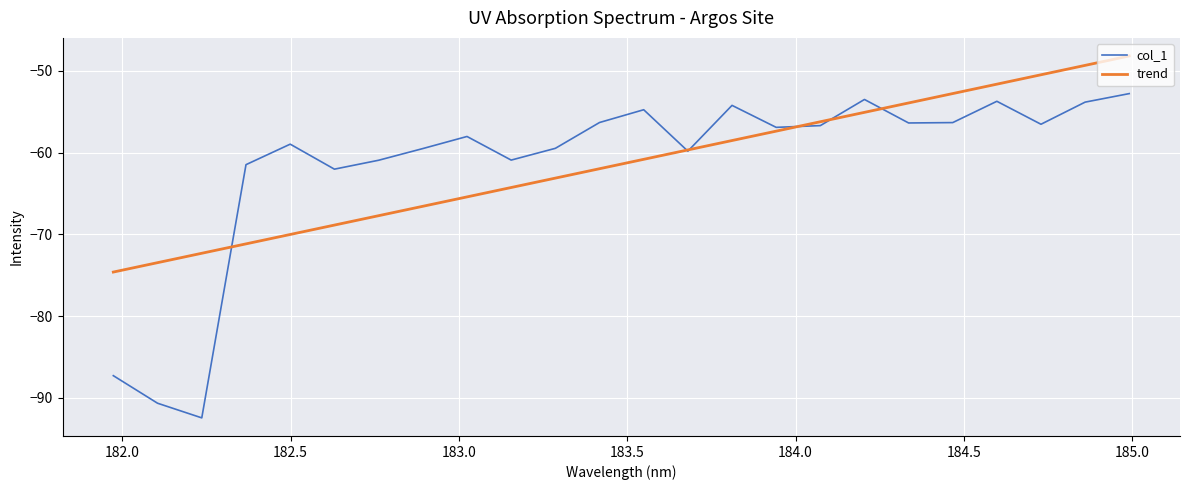

Which series has the widest spread of values?

col_1